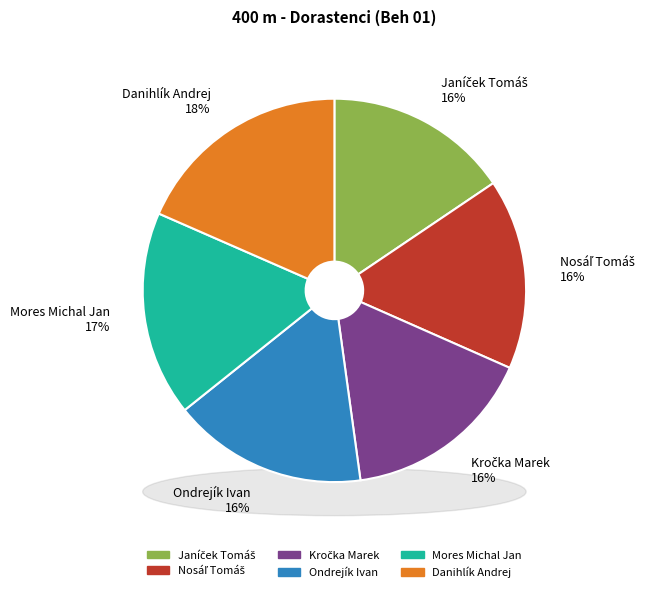

To the nearest percent, what portion does Kročka Marek represent?

16%